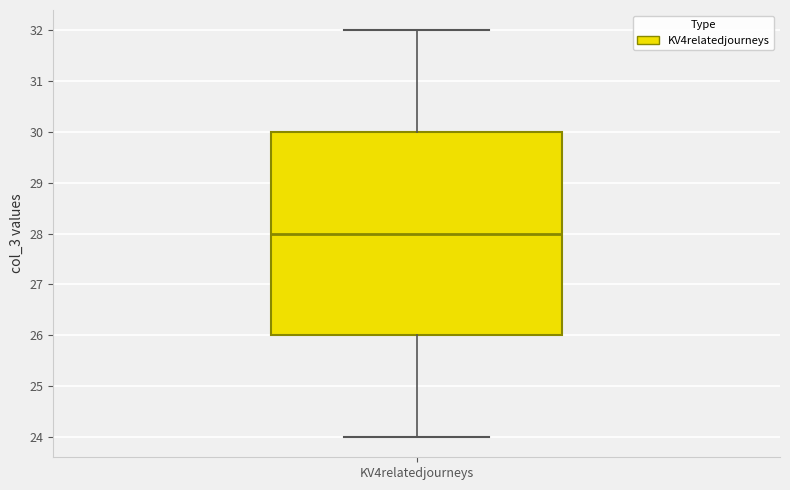

Transcribe this box plot: give where the median line is, the range the box spans, and where the two whiskers end, as read against the y-axis. The values are not printed on the chart, so give them approximately, as read against the axis.

median 28, box 26 to 30, whiskers 24 to 32